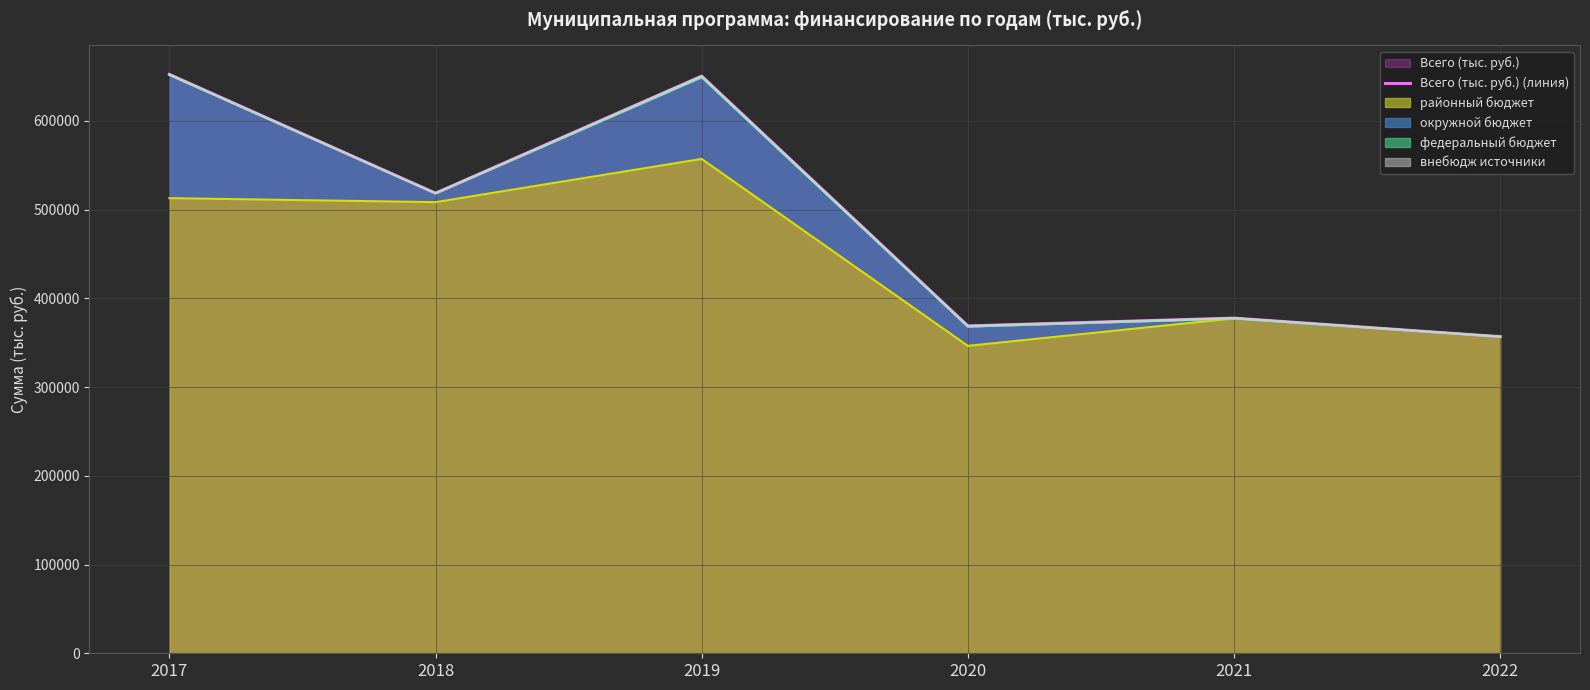

What is the ratio of the value at 2019 to the value at 2020?

1.8